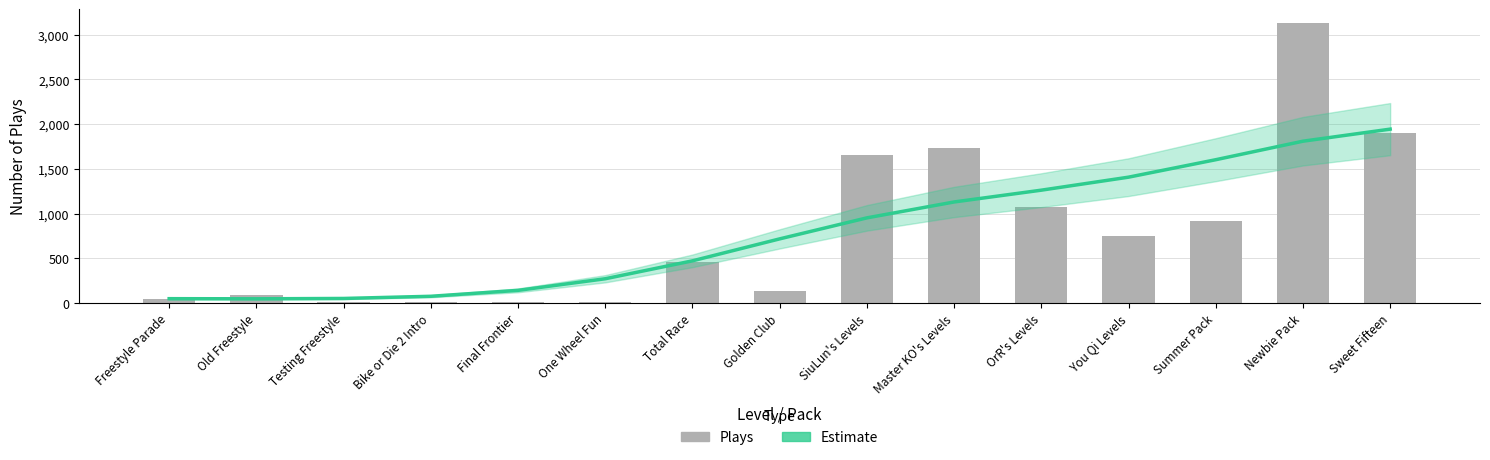

Reading left to right, transcribe all the data shown in this chart.

Estimate: Freestyle Parade=48.2	Old Freestyle=46.7	Testing Freestyle=50.7	Bike or Die 2 Intro=74.9	Final Frontier=141.1	One Wheel Fun=270.9	Total Race=471.3	Golden Club=716.9	SiuLun's Levels=951.8	Master KO's Levels=1129.6	OrR's Levels=1261.5	You Qi Levels=1406.9	Summer Pack=1602.1	Newbie Pack=1809.1	Sweet Fifteen=1944.1
Plays: Freestyle Parade=46.0	Old Freestyle=87.0	Testing Freestyle=10.0	Bike or Die 2 Intro=16.0	Final Frontier=9.0	One Wheel Fun=7.0	Total Race=454.0	Golden Club=138.0	SiuLun's Levels=1657.0	Master KO's Levels=1737.0	OrR's Levels=1072.0	You Qi Levels=744.0	Summer Pack=919.0	Newbie Pack=3129.0	Sweet Fifteen=1901.0